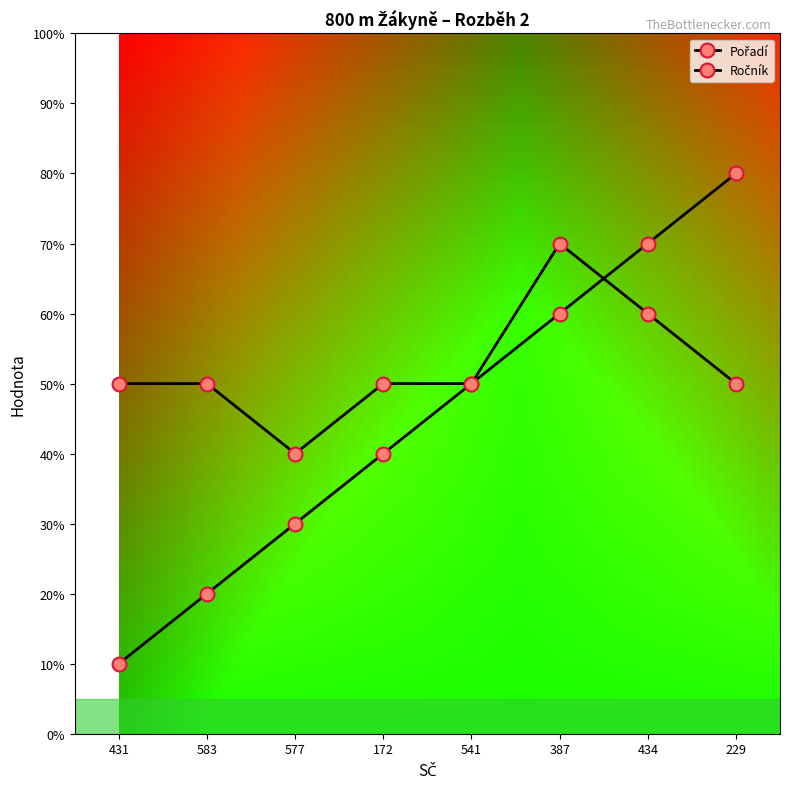

At which label does Pořadí first exceed 5?

387